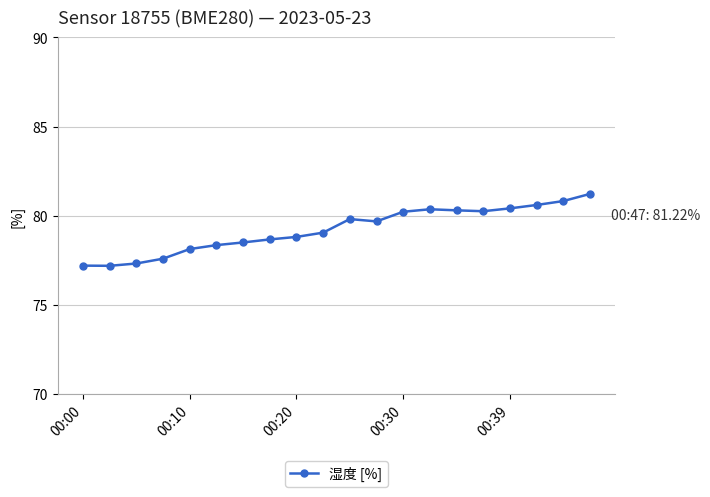

What is the average value?

79.2